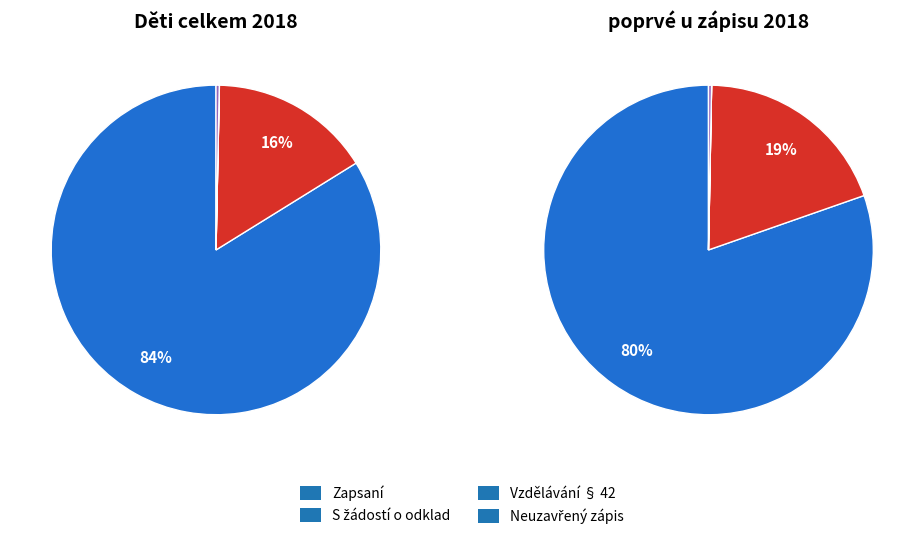

Between Vzdělávání § 42 and Neuzavřený zápis, which is larger?

Neuzavřený zápis